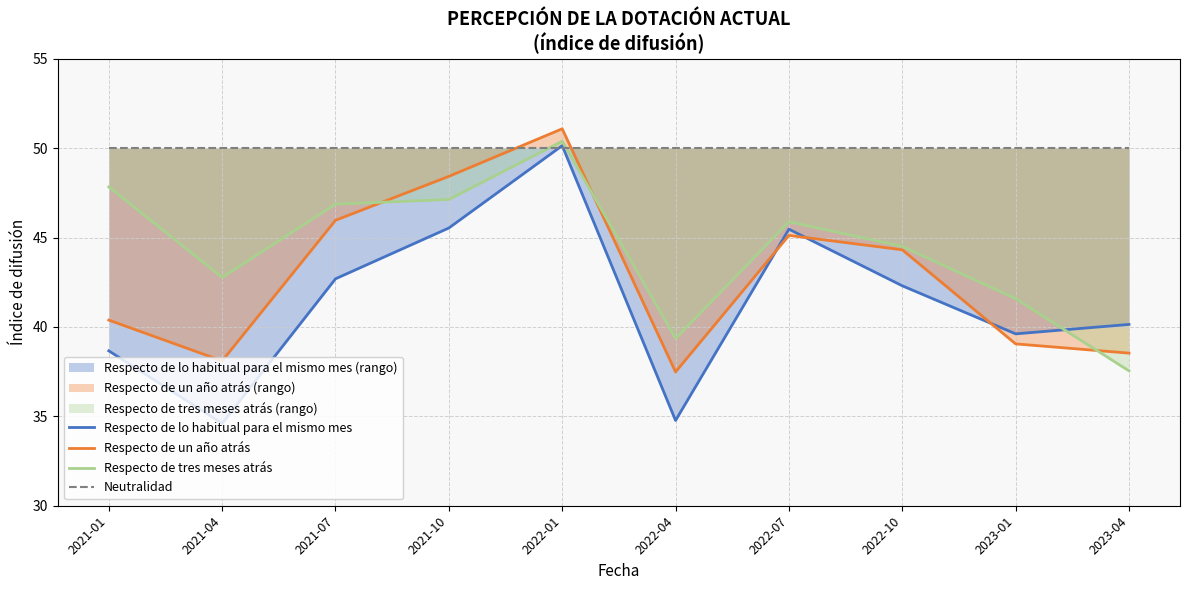

Reading right to left, extract all data points from this chart.

Respecto de lo habitual para el mismo mes: 2023-04=40.1	2023-01=39.6	2022-10=42.3	2022-07=45.5	2022-04=34.8	2022-01=50.1	2021-10=45.5	2021-07=42.7	2021-04=34.6	2021-01=38.7
Respecto de un año atrás: 2023-04=38.5	2023-01=39.1	2022-10=44.3	2022-07=45.1	2022-04=37.5	2022-01=51.1	2021-10=48.4	2021-07=46.0	2021-04=38.1	2021-01=40.4
Respecto de tres meses atrás: 2023-04=37.5	2023-01=41.6	2022-10=44.5	2022-07=45.9	2022-04=39.4	2022-01=50.4	2021-10=47.1	2021-07=46.9	2021-04=42.8	2021-01=47.8
Neutralidad: 2023-04=50.0	2023-01=50.0	2022-10=50.0	2022-07=50.0	2022-04=50.0	2022-01=50.0	2021-10=50.0	2021-07=50.0	2021-04=50.0	2021-01=50.0